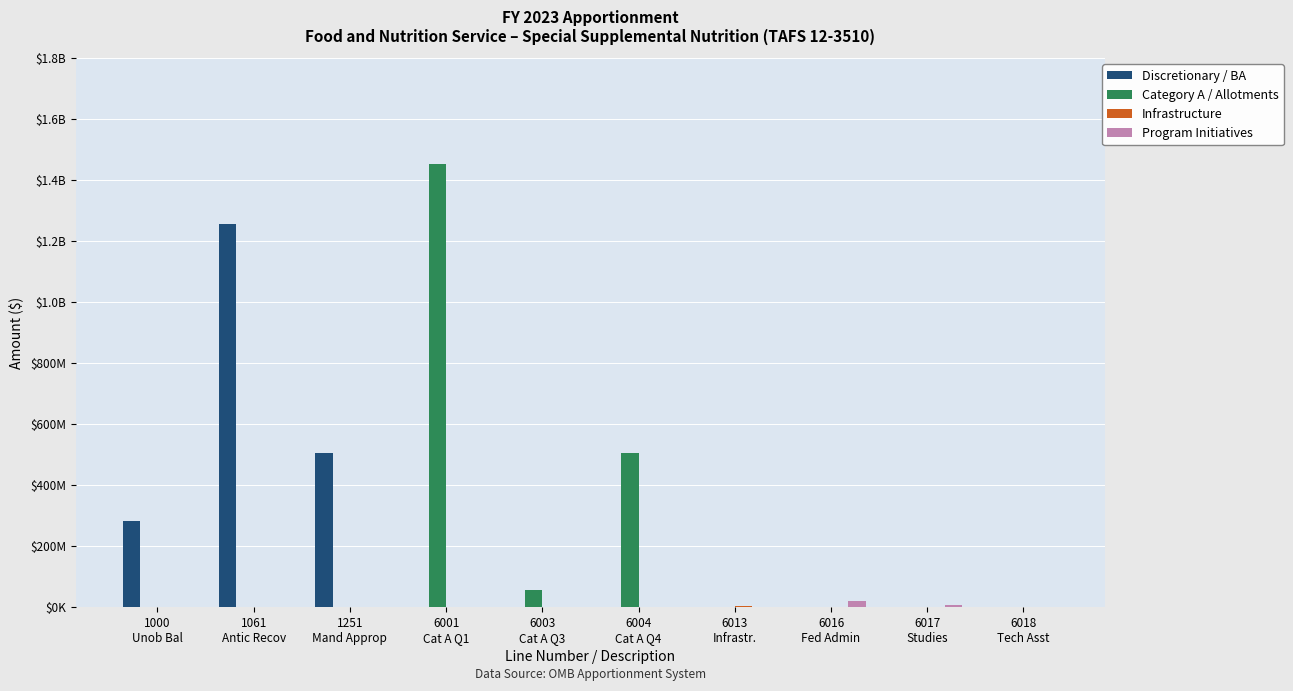

Are the bars horizontal?

No